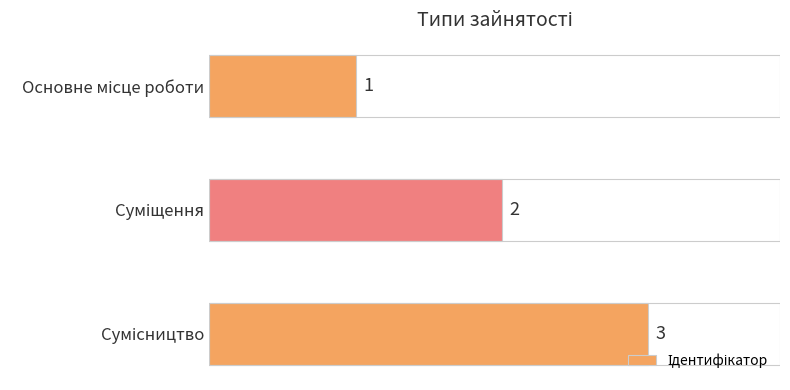

Is it true that the value at Основне місце роботи is 2?

False